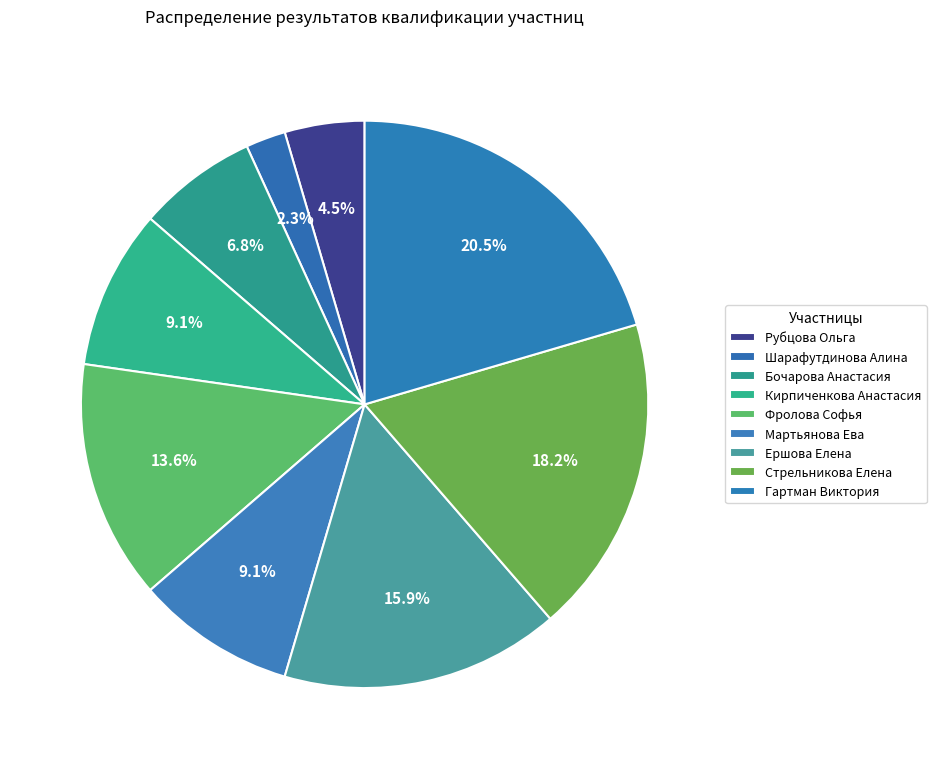

How many segments does this pie chart have?

9